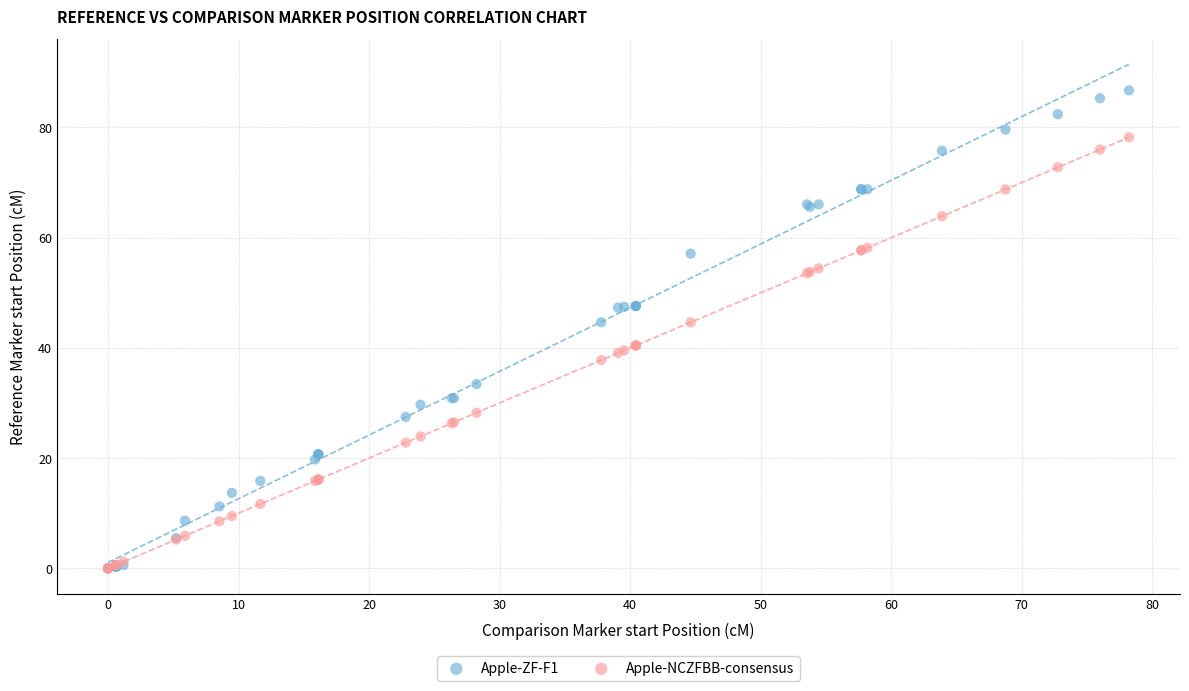

Which series contains the highest Y value?

Apple-ZF-F1